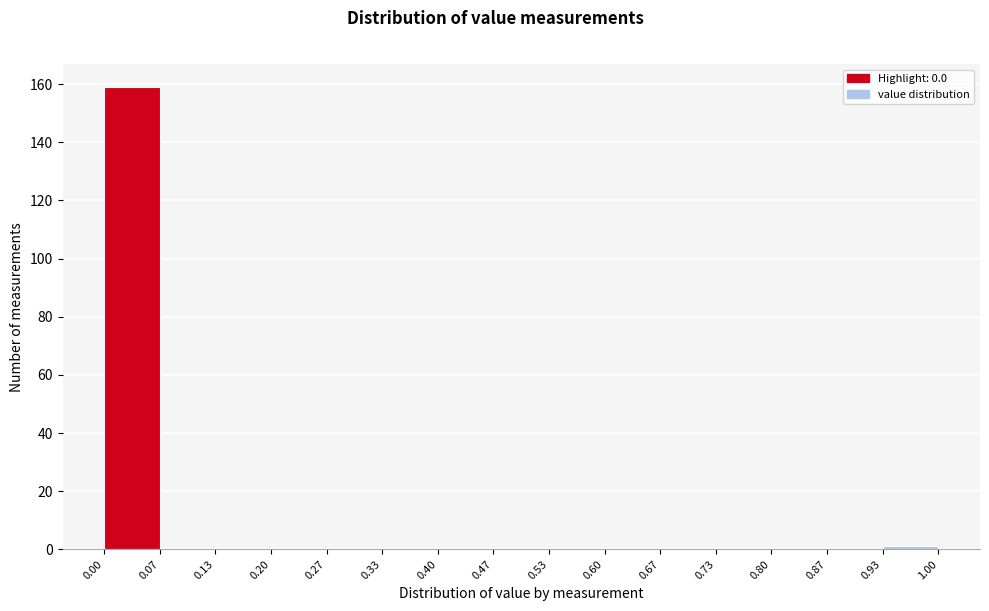

Reading left to right, list every bar in this chart as the range it spans on the x-axis followed by its height. The values are not printed on the chart, so give them approximately, as read against the axis.

0.00 to 0.07: 160
0.07 to 0.13: 0
0.13 to 0.20: 0
0.20 to 0.27: 0
0.27 to 0.33: 0
0.33 to 0.40: 0
0.40 to 0.47: 0
0.47 to 0.53: 0
0.53 to 0.60: 0
0.60 to 0.67: 0
0.67 to 0.73: 0
0.73 to 0.80: 0
0.80 to 0.87: 0
0.87 to 0.93: 0
0.93 to 1.00: under 2